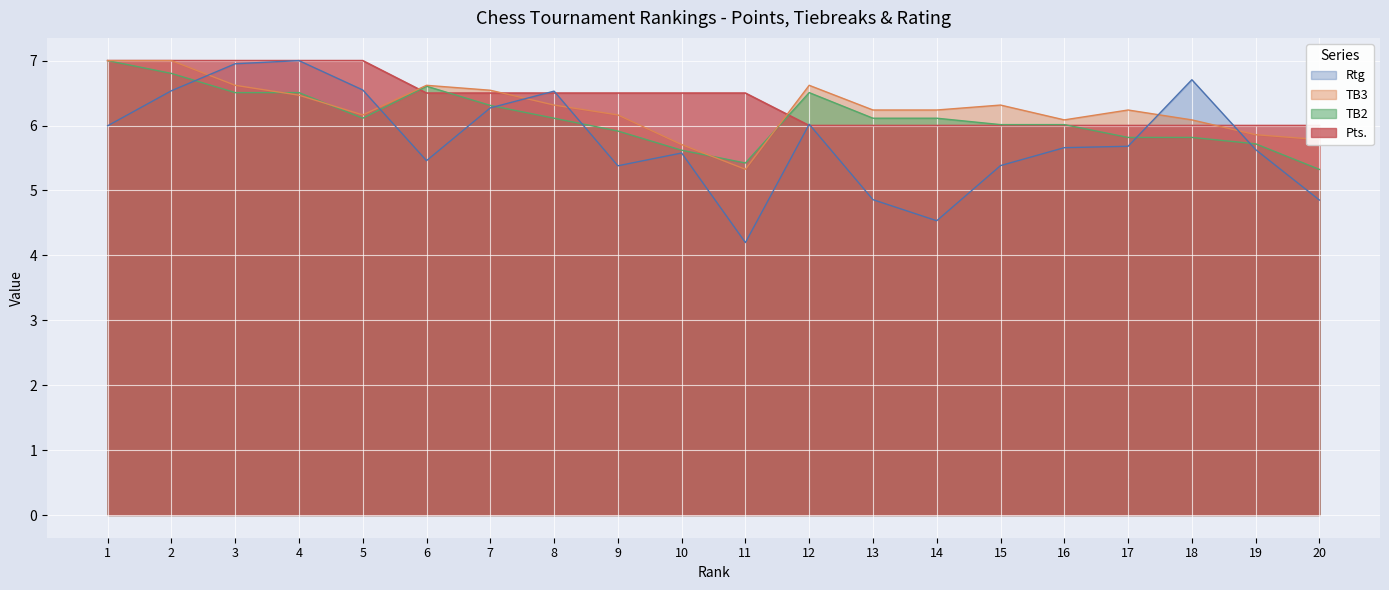

At how many categories does at least one series exceed 4?

20